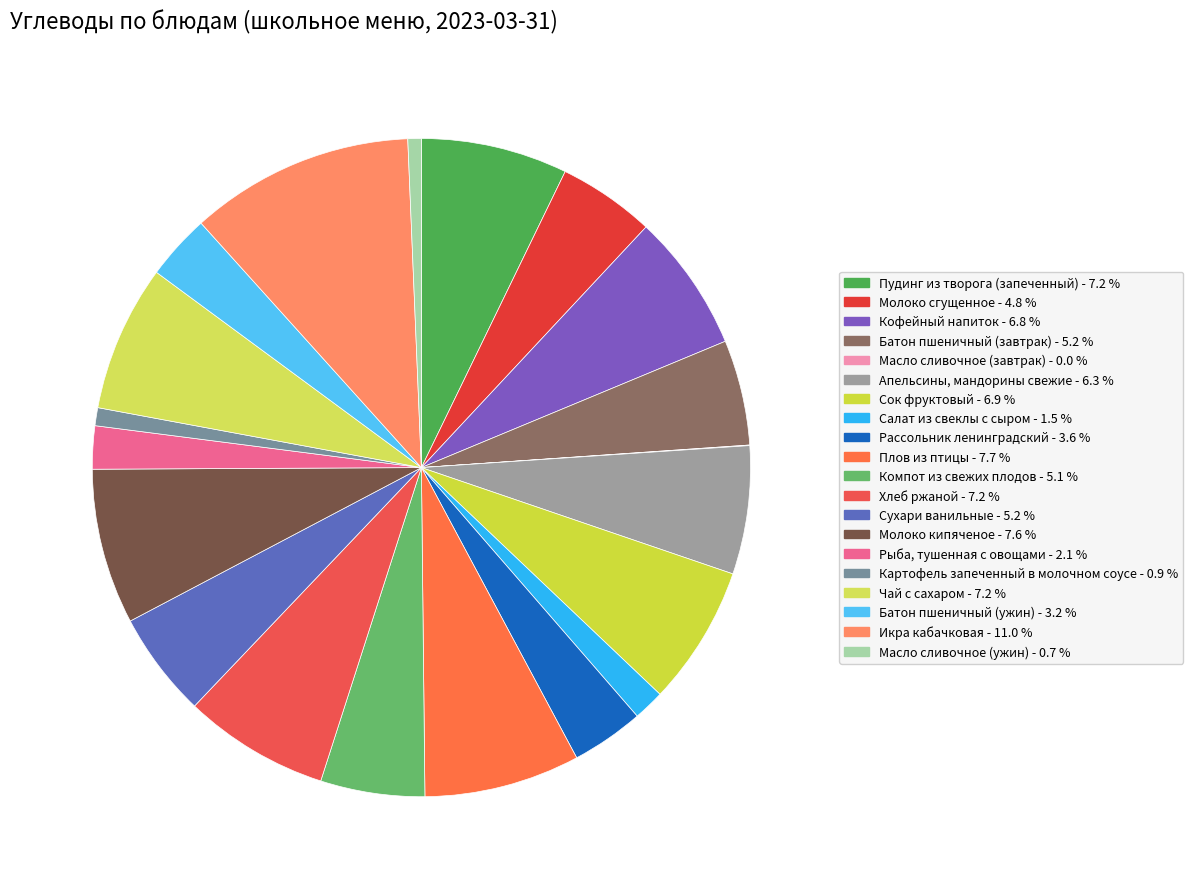

Is there any slice that represents more than half of the pie?

No